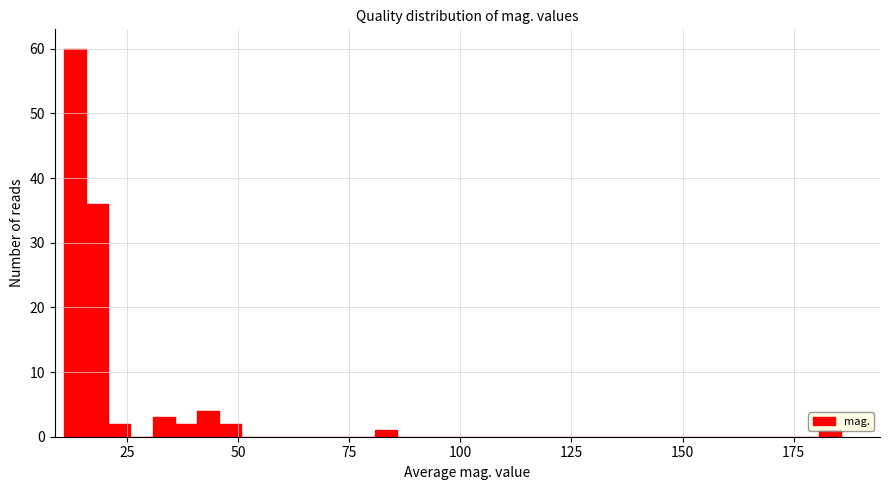

Read against the x-axis, roughly where is the centre of the tallest bar?

15